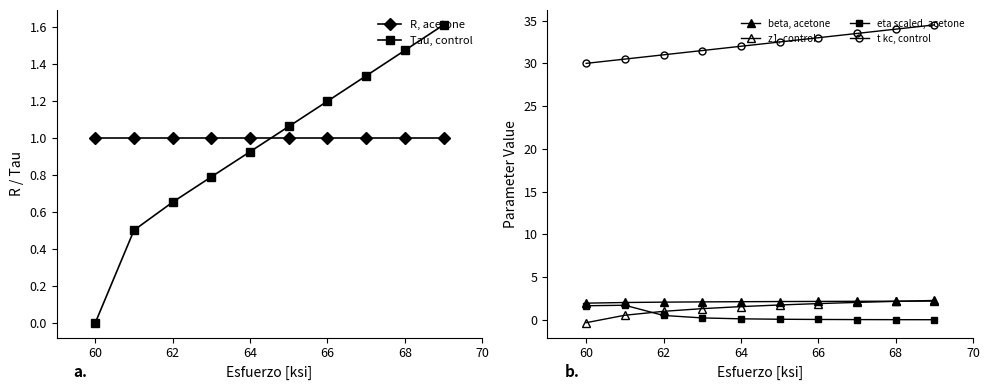

What are all the series names shown in the legend?

R, acetone, Tau, control, beta, acetone, z1, control, eta scaled, acetone, t kc, control